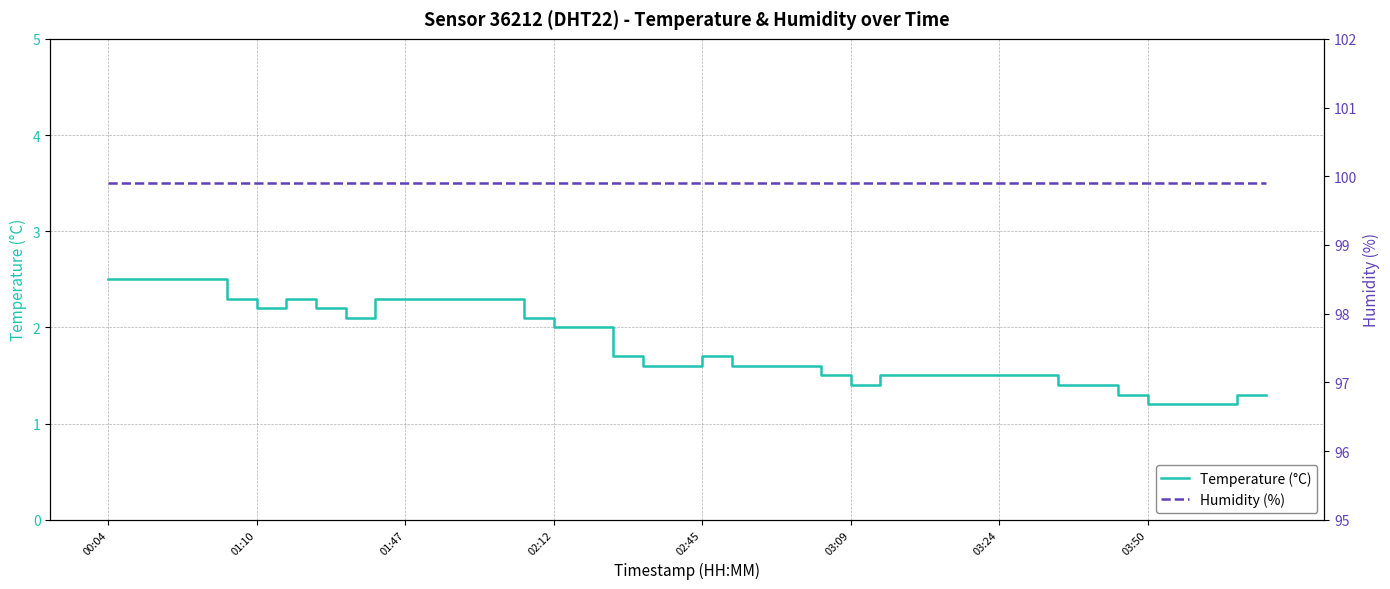

What are all the series names shown in the legend?

Temperature (°C), Humidity (%)